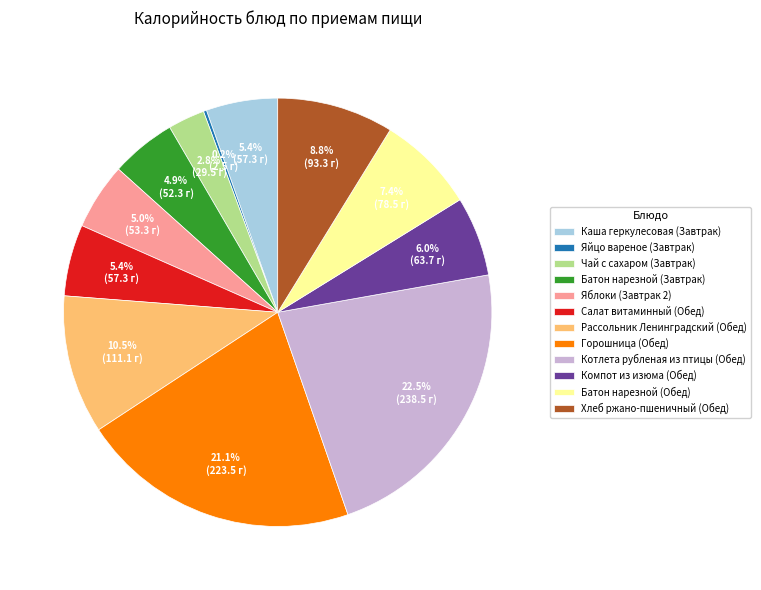

Which has a higher value, Рассольник Ленинградский (Обед) or Котлета рубленая из птицы (Обед)?

Котлета рубленая из птицы (Обед)